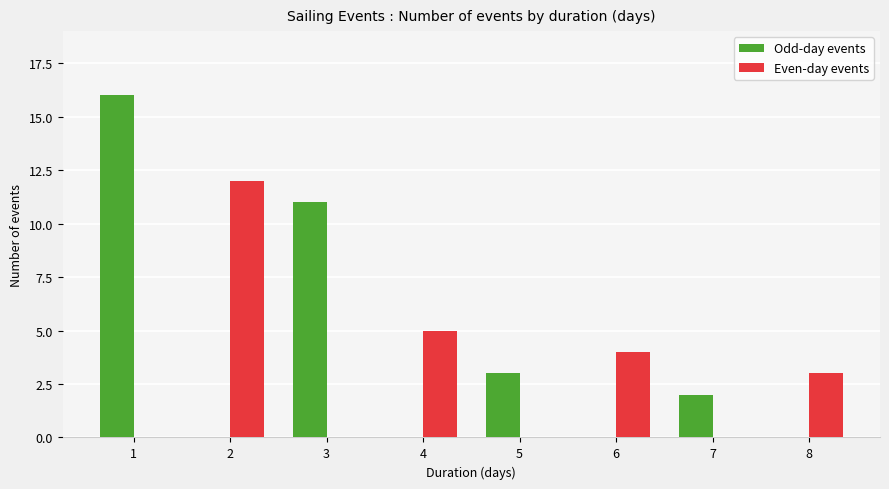

The value of Even-day events at 5 is 0. True or false?

True